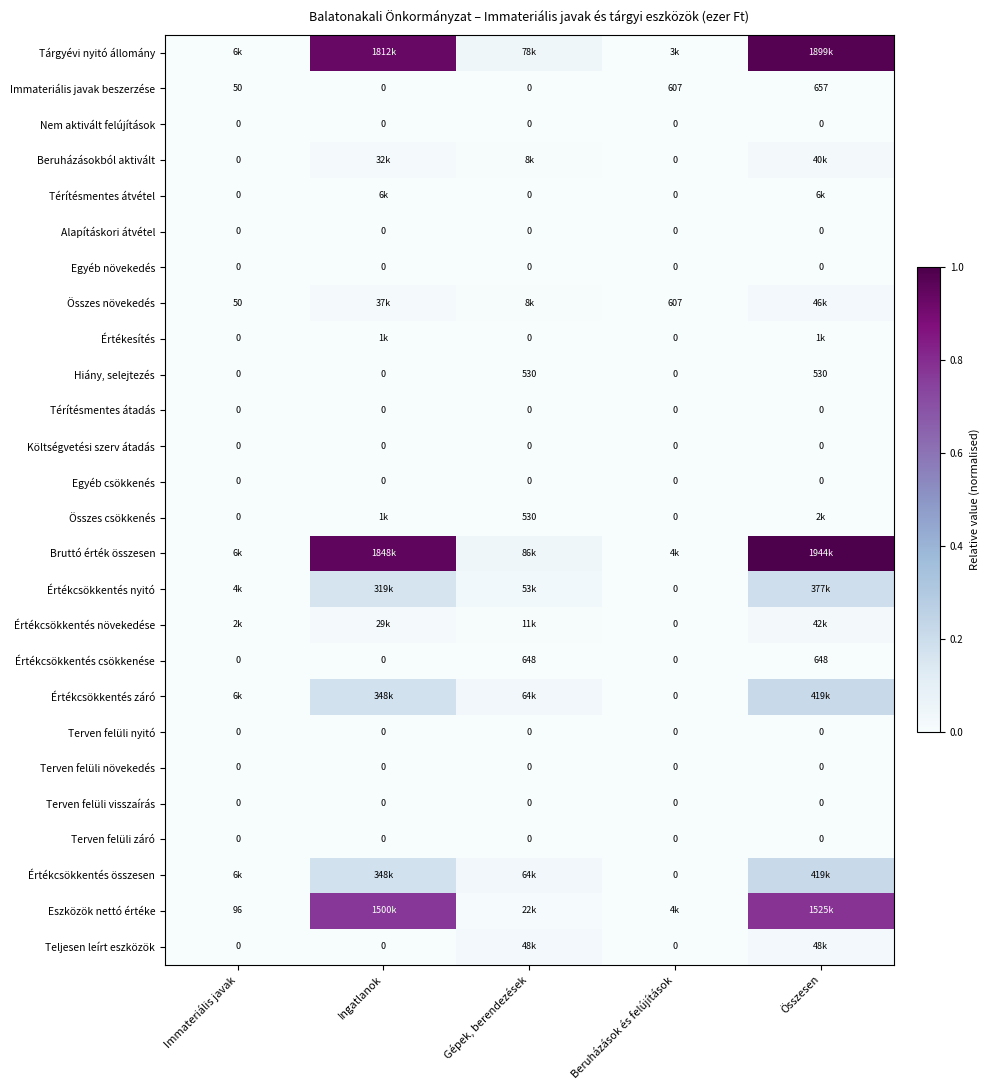

Which has a higher value, Immateriális javak or Gépek, berendezések?

Gépek, berendezések